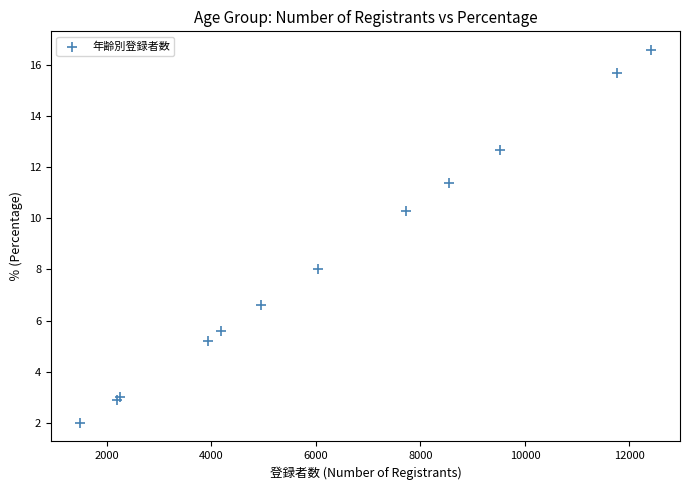

What Y value in the scatter plot is closest to 9?

8.0